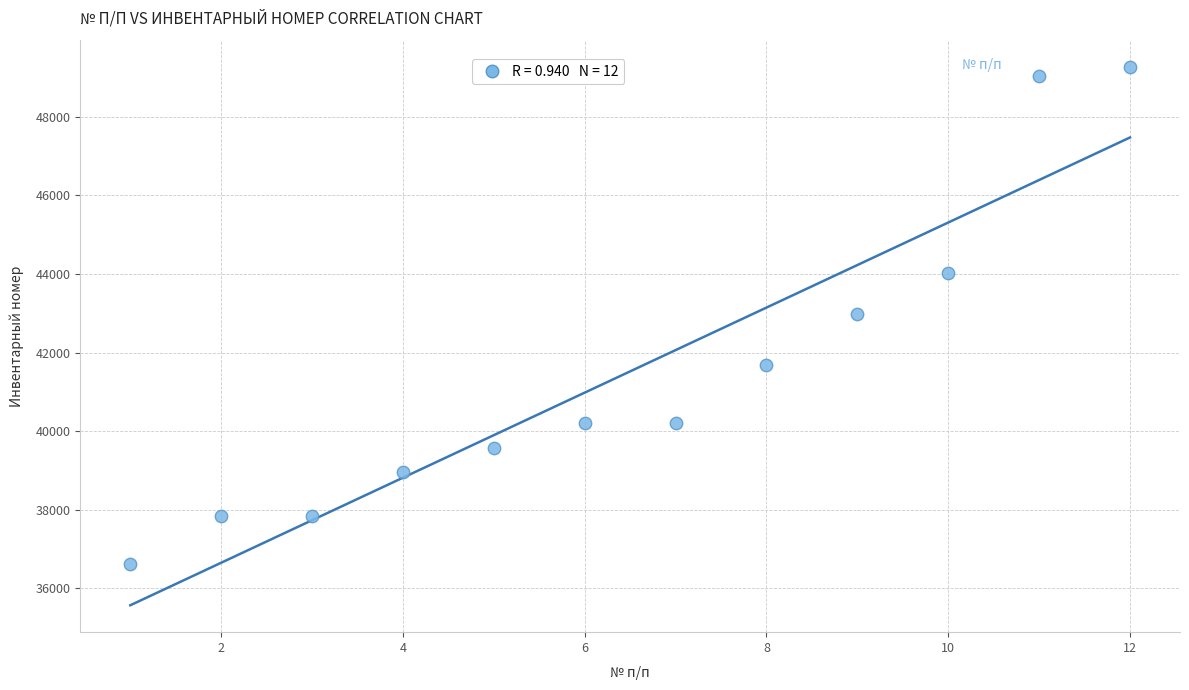

What is the range of X values (max minus min)?

11